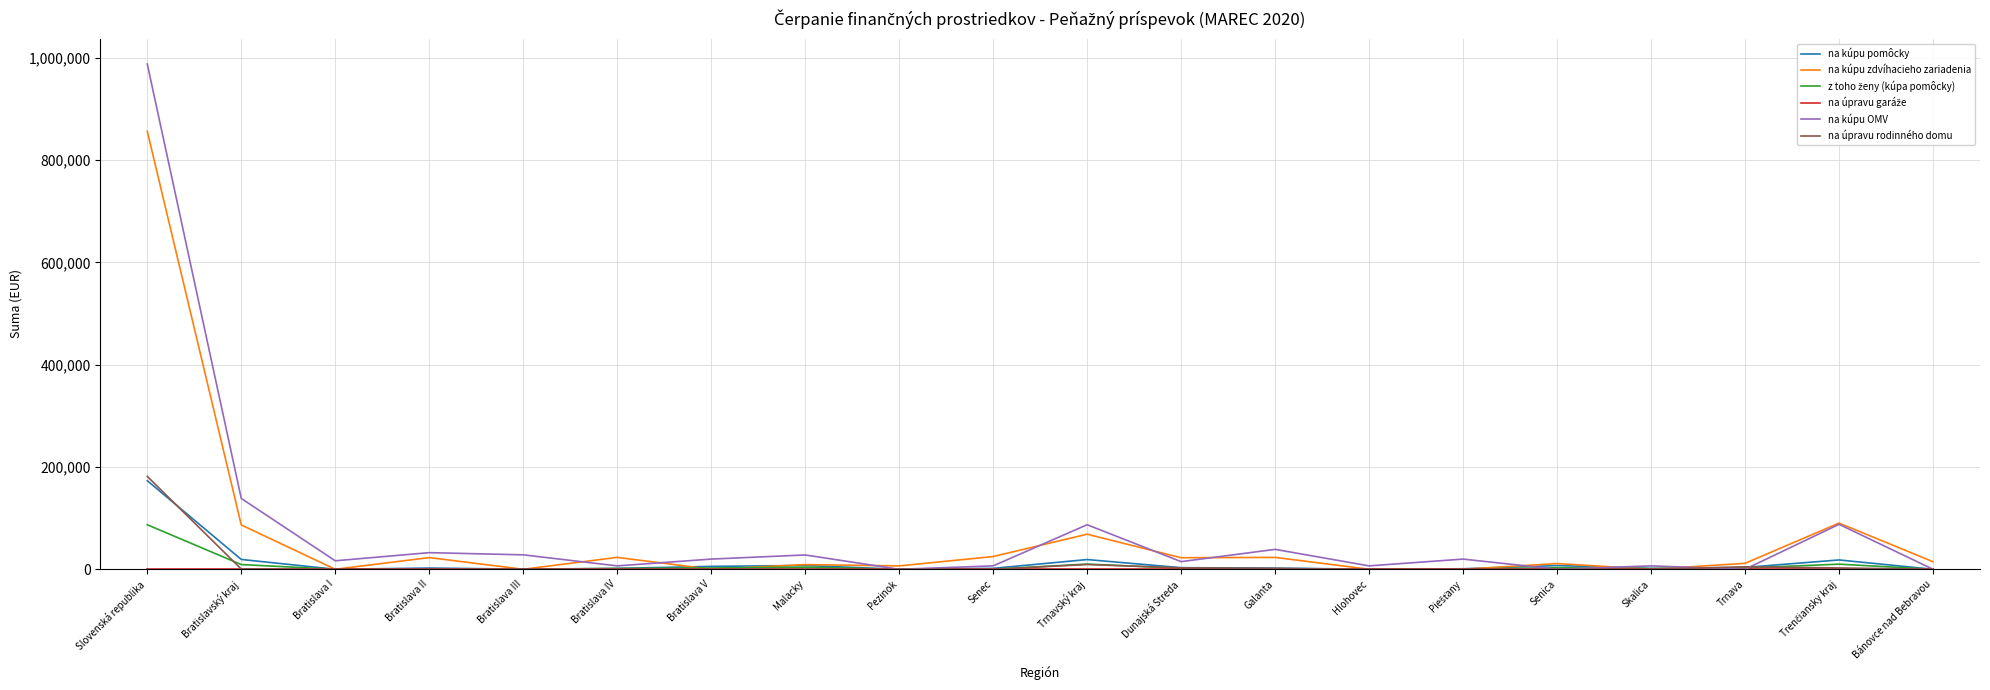

Which series has the largest range (max minus min)?

na kúpu OMV